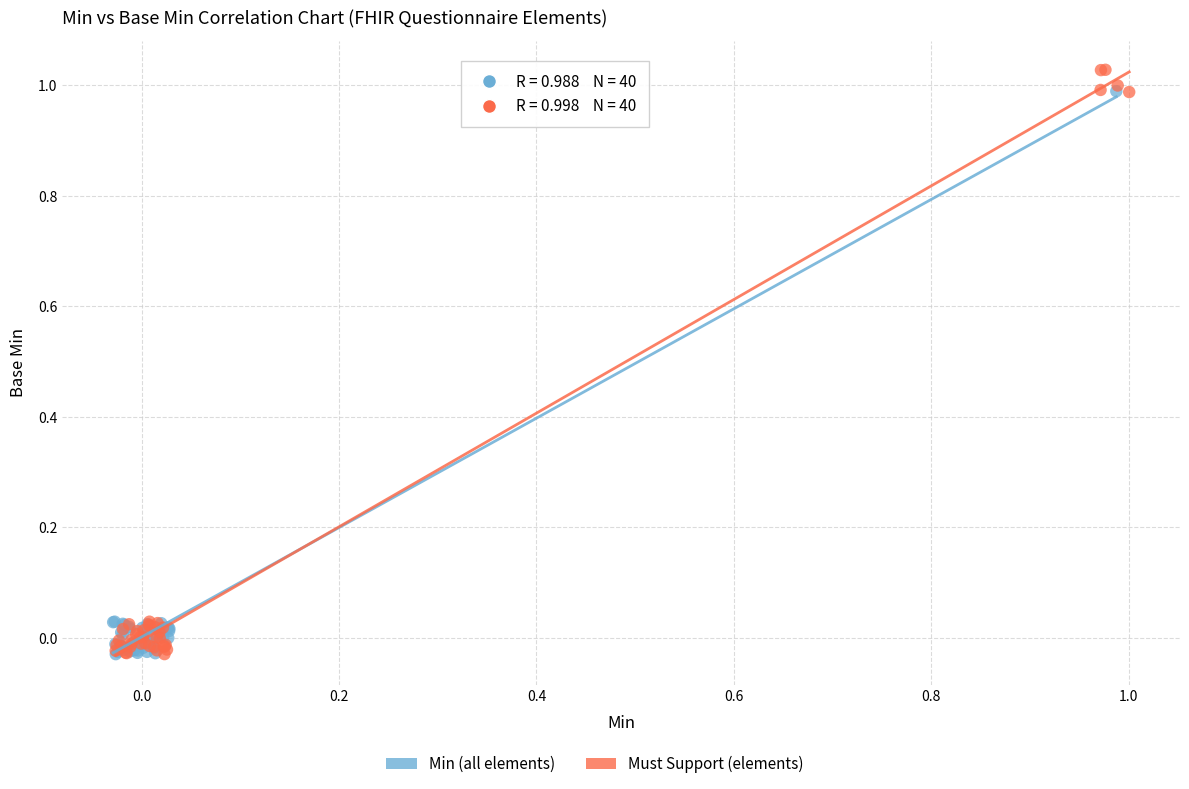

Which series has the widest spread of Y values?

Must Support (elements)